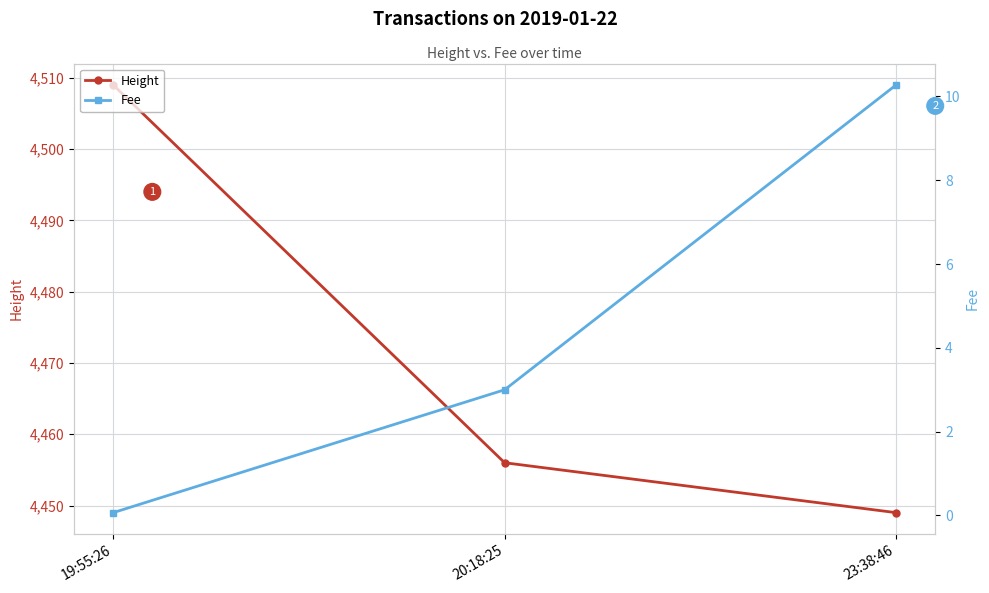

Reading left to right, transcribe all the data shown in this chart.

Height: 4509.0	4456.0	4449.0
Fee: 0.1	3.0	10.3